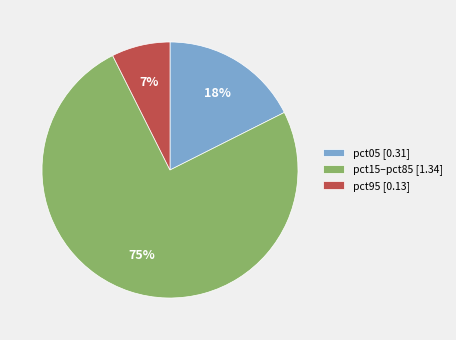

To the nearest percent, what portion does pct05 [0.31] represent?

18%